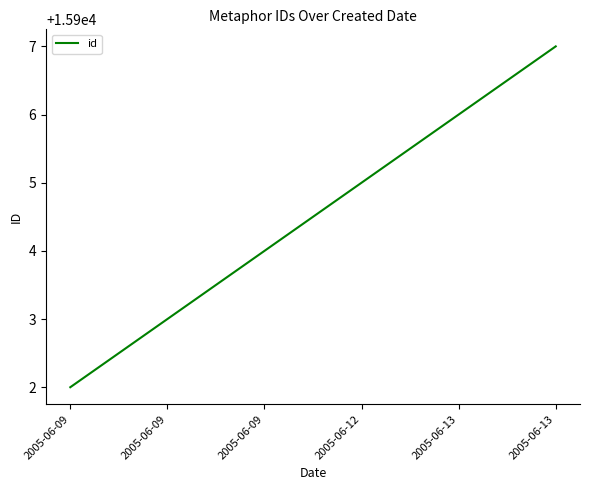

How many distinct data groups are displayed?

1